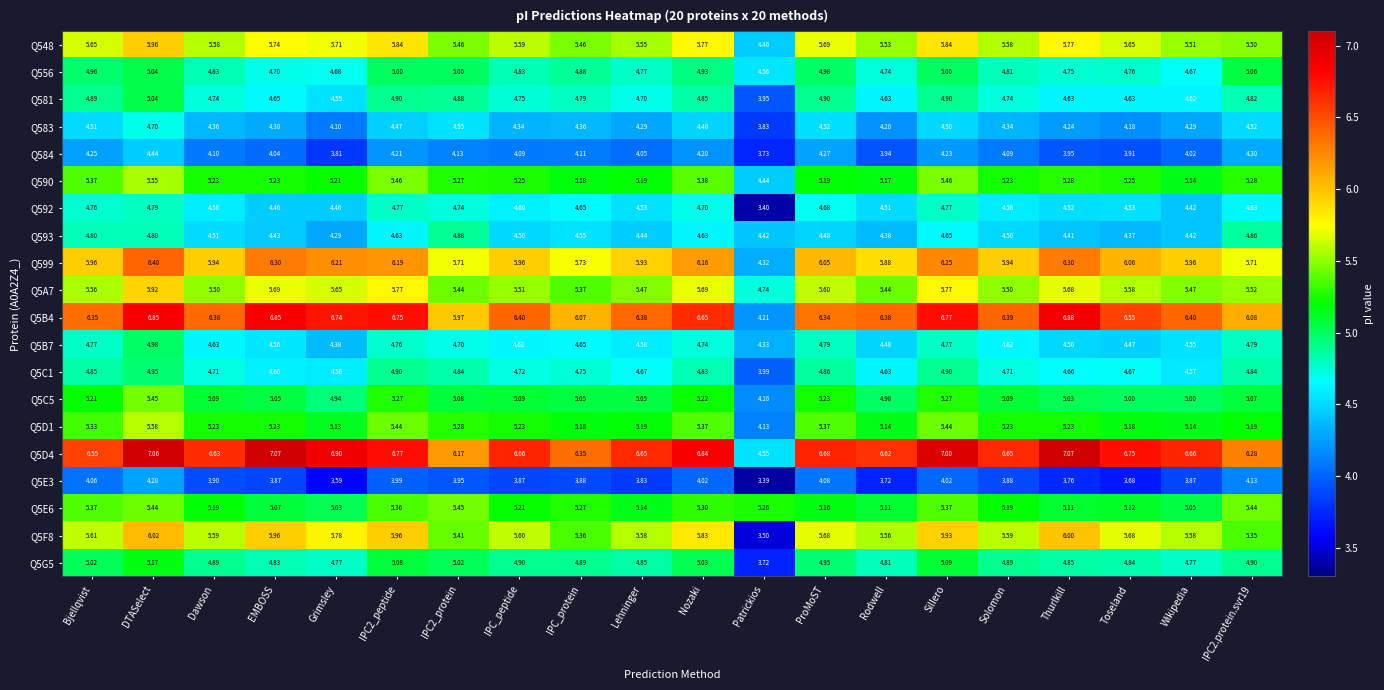

At which label is Q593 closest to 4?

Grimsley